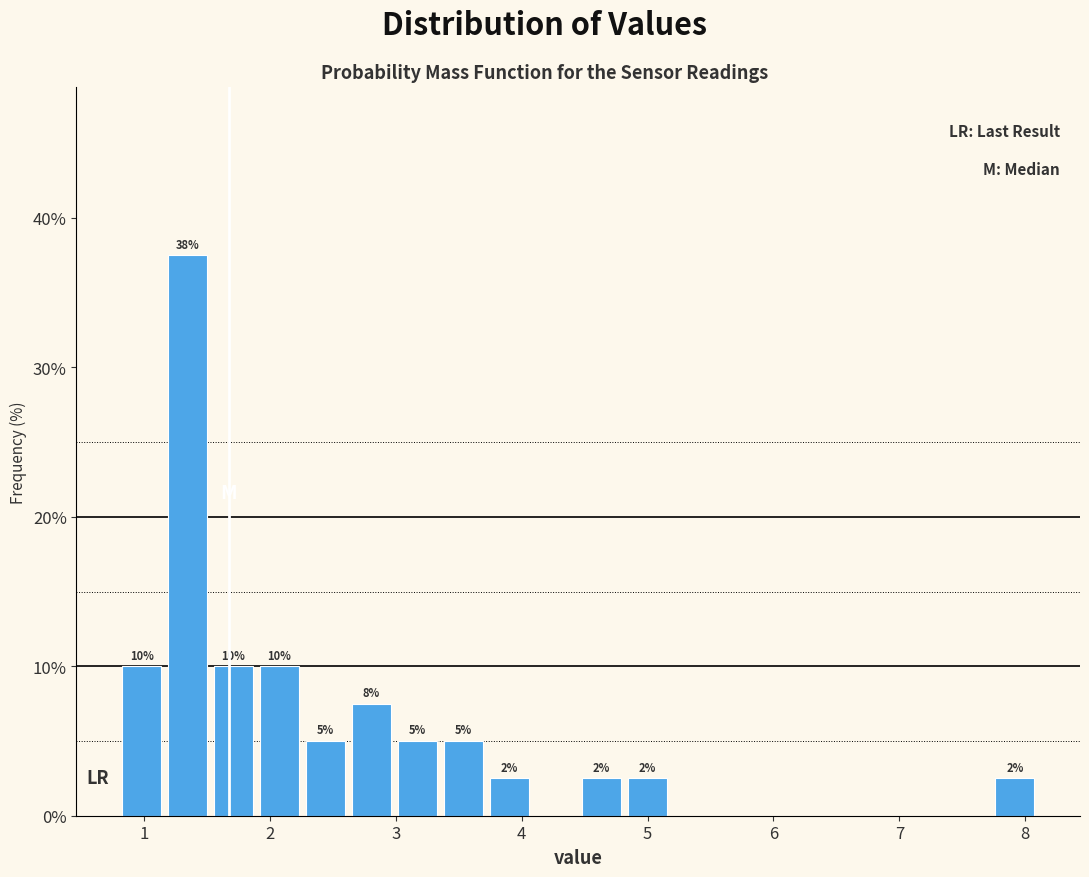

Around what value on the x-axis is the tallest bar? Give the approximate position of its centre, as read against the axis.

1.3